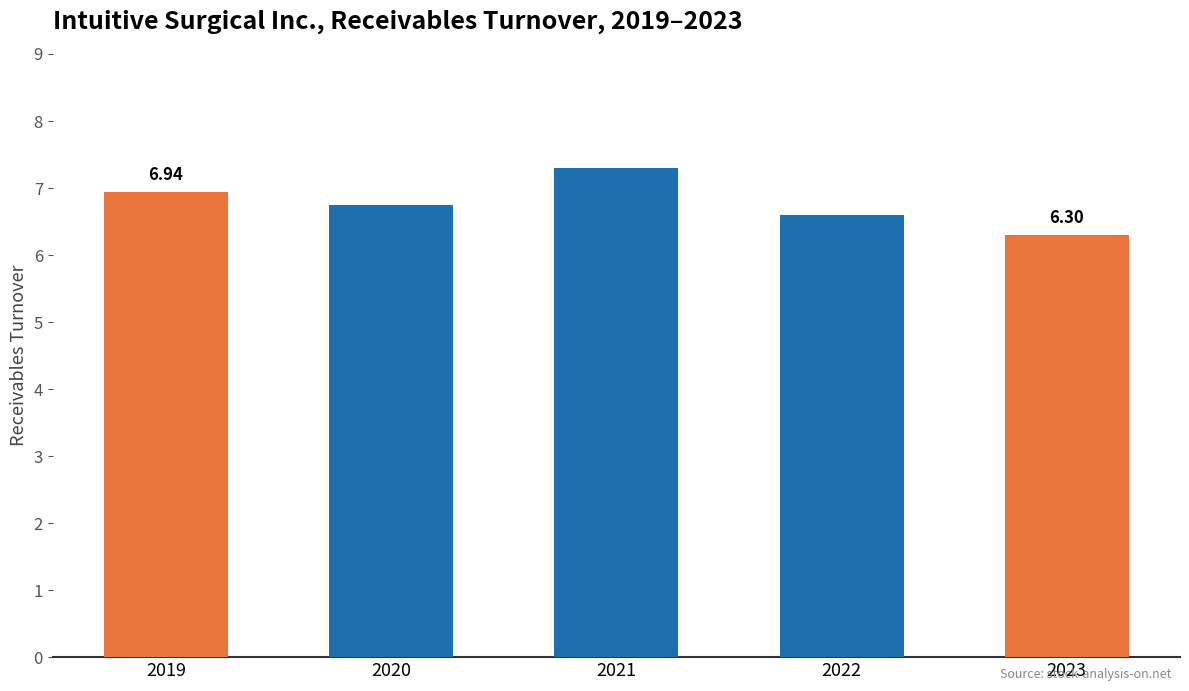

Rank the categories by value from lowest to highest.

2023, 2022, 2020, 2019, 2021